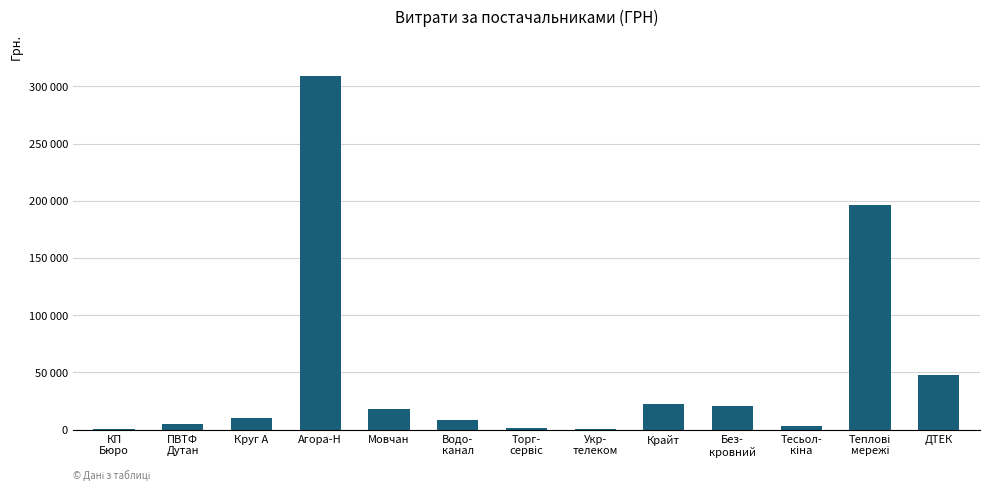

Reading left to right, list all the values displayed in this chart.

КП
Бюро=84.5	ПВТФ
Дутан=4798.5	Круг А=9843.8	Агора-Н=308771.8	Мовчан=18160.9	Водо-
канал=7977.0	Торг-
сервіс=1100.7	Укр-
телеком=188.0	Крайт=21956.7	Без-
кровний=20690.8	Тесьол-
кіна=3387.1	Теплові
мережі=196124.0	ДТЕК=47726.0